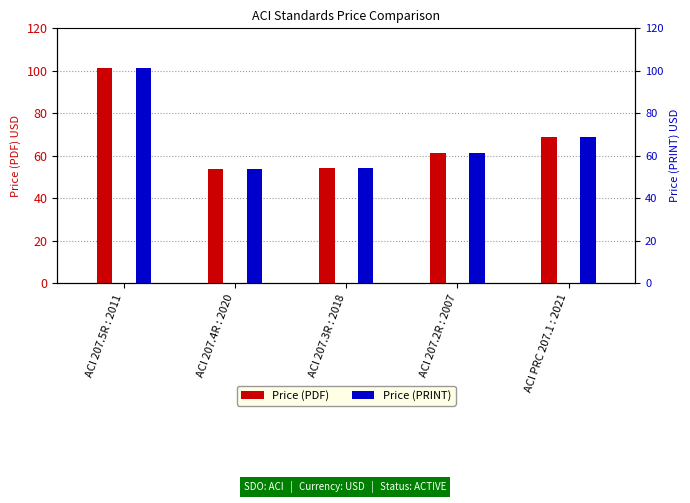

Which has a higher value, ACI 207.3R : 2018 or ACI 207.2R : 2007?

ACI 207.2R : 2007